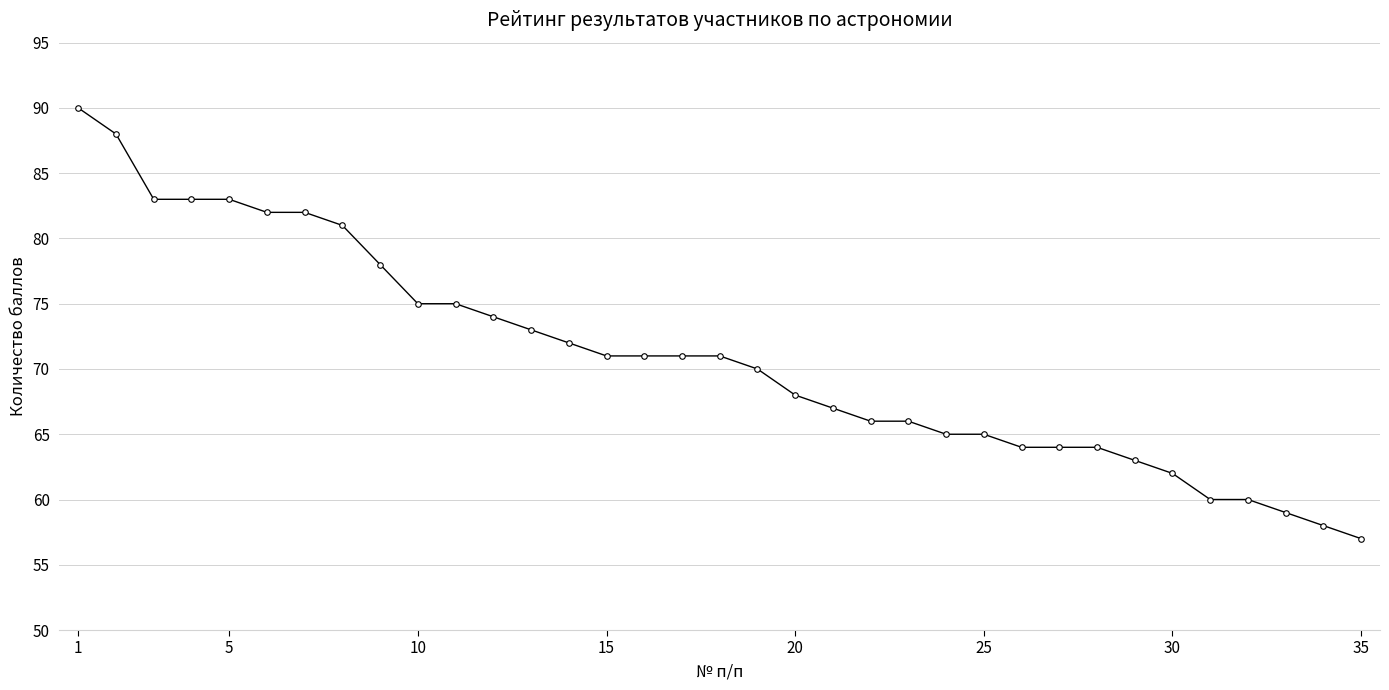

What is the maximum value shown in the chart?

90